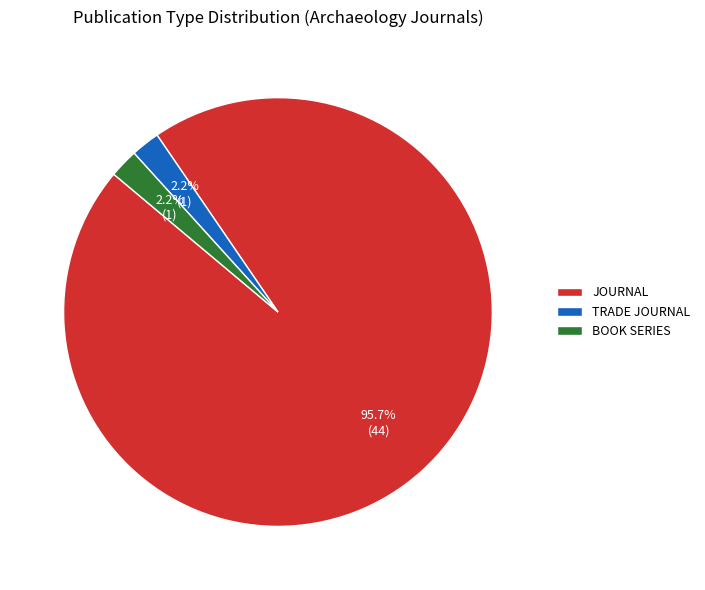

Which category has the biggest portion of the pie?

JOURNAL